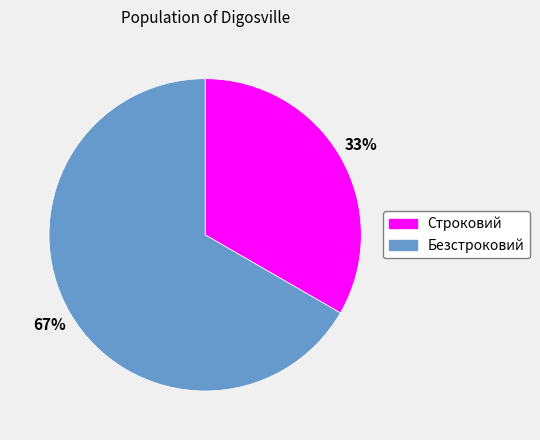

Does Безстроковий represent more than half of the total?

Yes